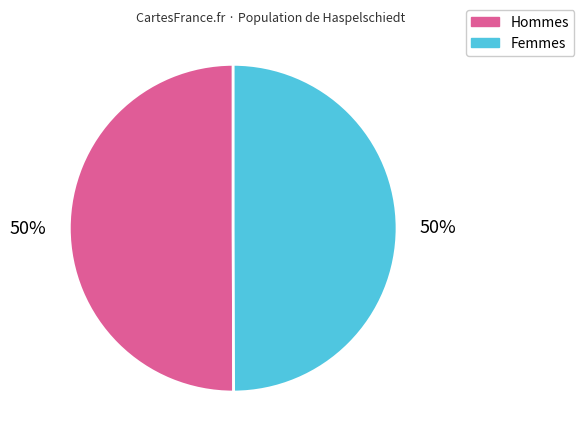

What percentage is the Hommes slice, to the nearest percent?

50%